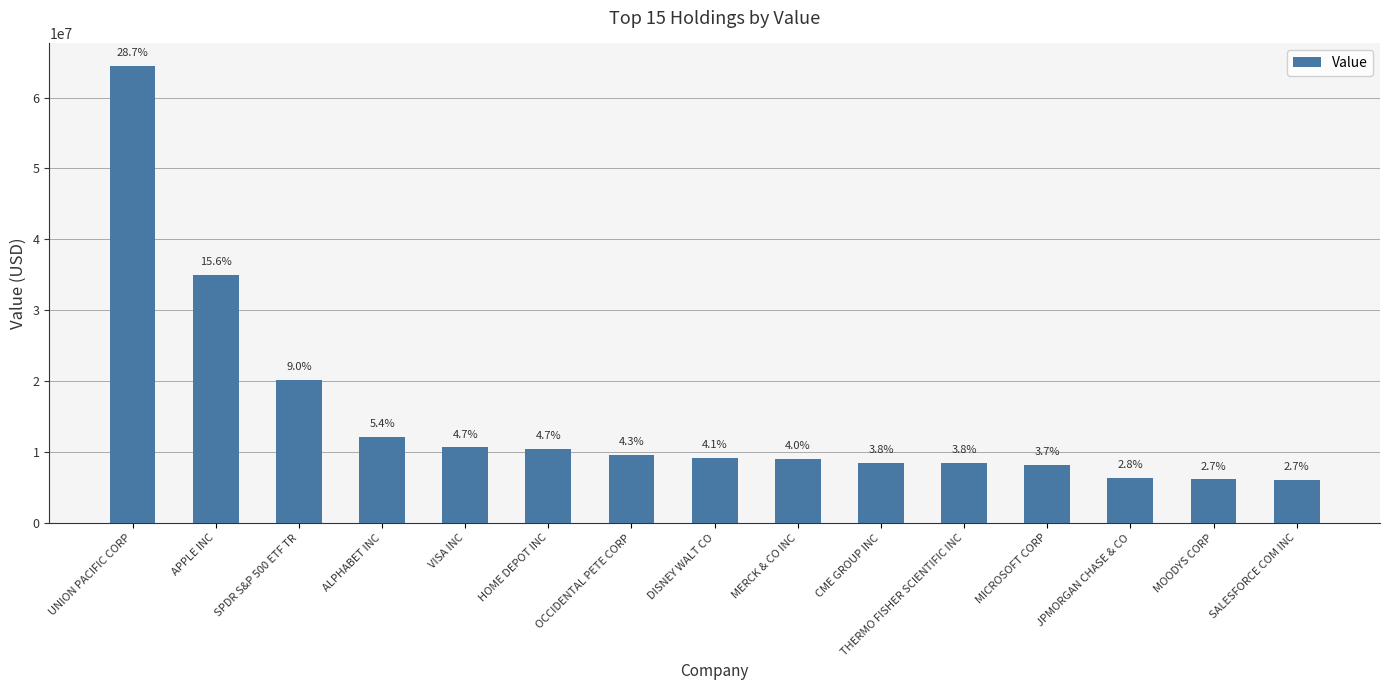

The value at HOME DEPOT INC is 10439000. True or false?

True